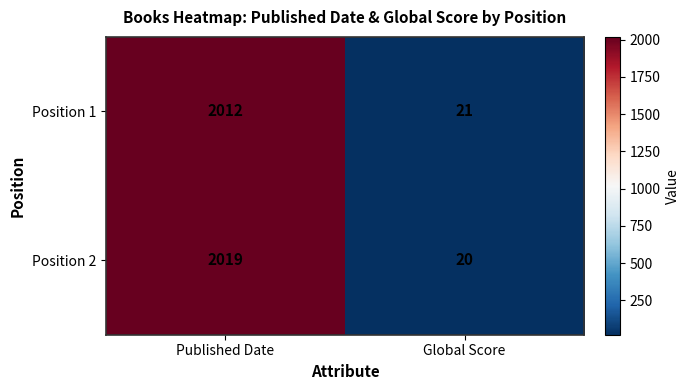

At Published Date, list the series in order from largest to smallest.

Position 2, Position 1